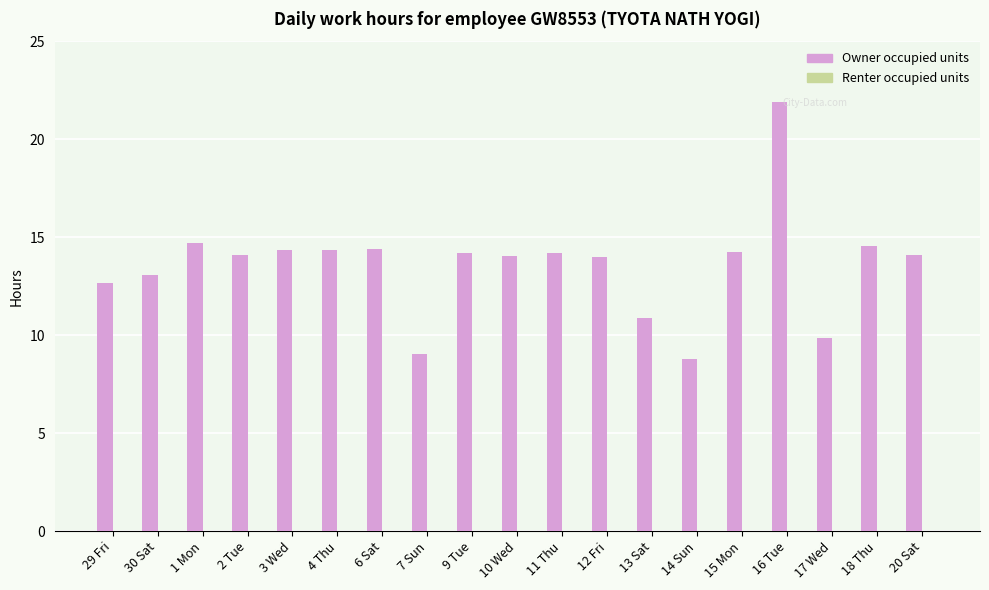

Which label corresponds to the largest value in the chart?

16 Tue